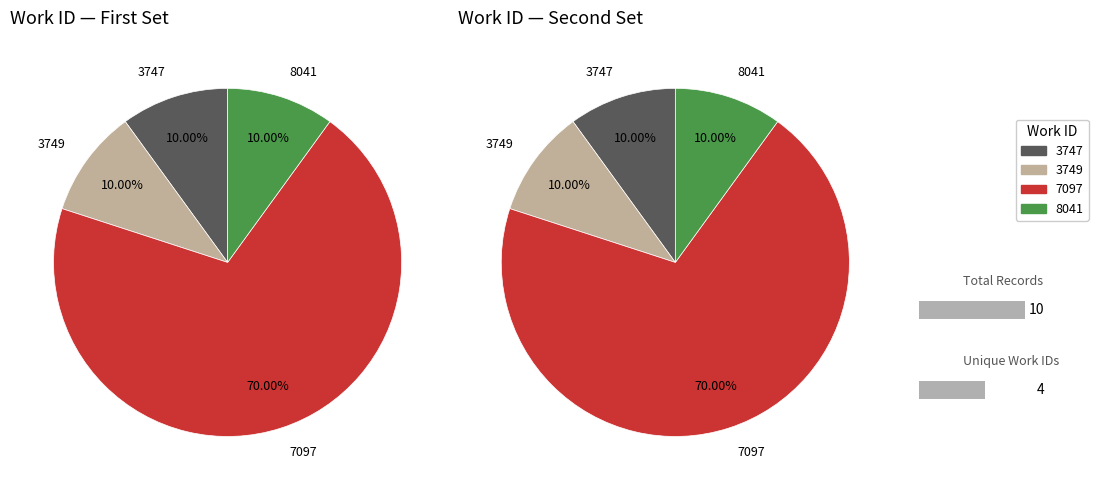

True or false: 5 accounts for 5% of the total.

False